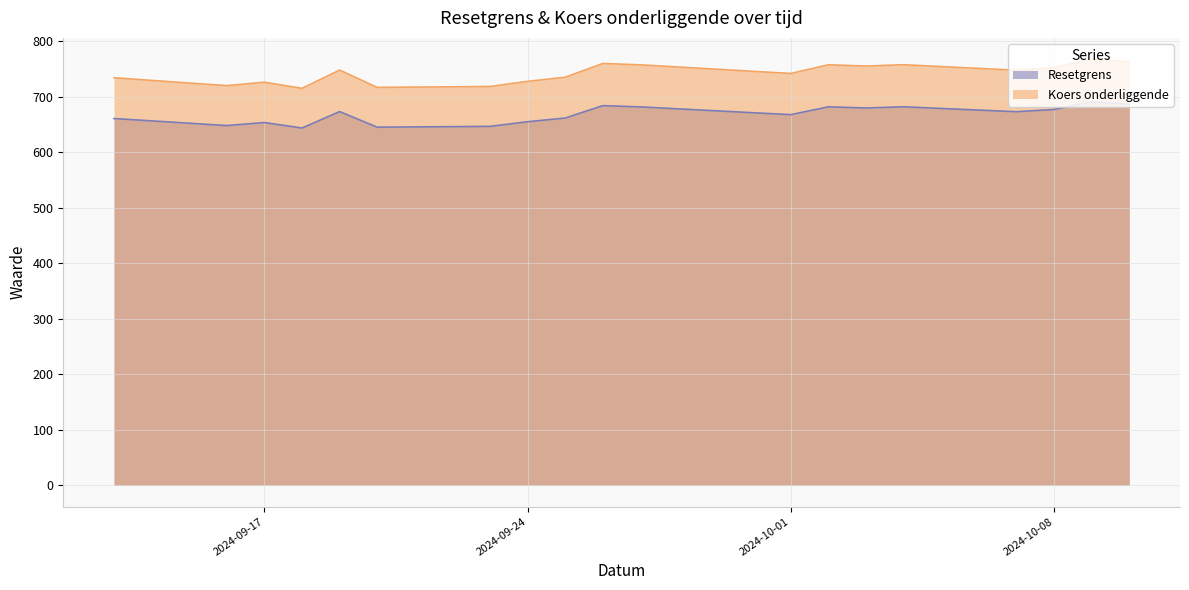

What is the maximum value shown in the chart?

767.5